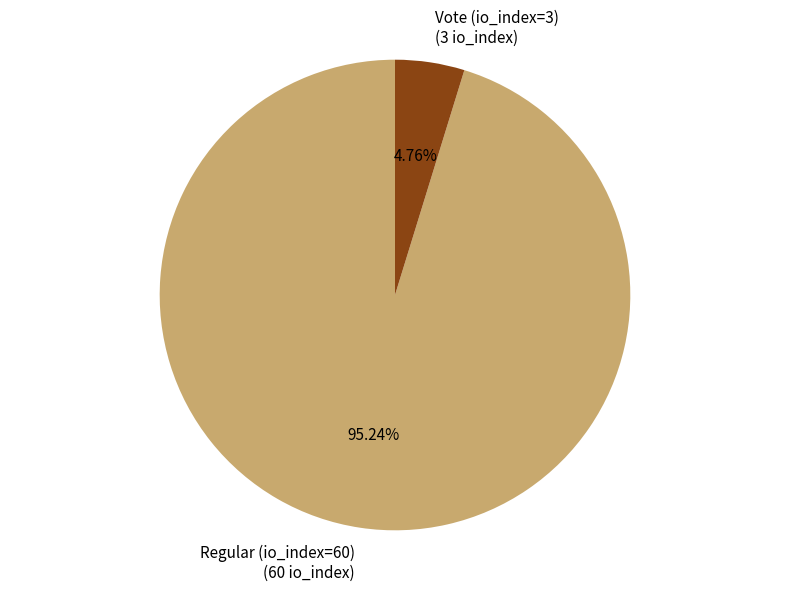

To the nearest percent, what is the difference between the largest and smallest slice percentages?

90%